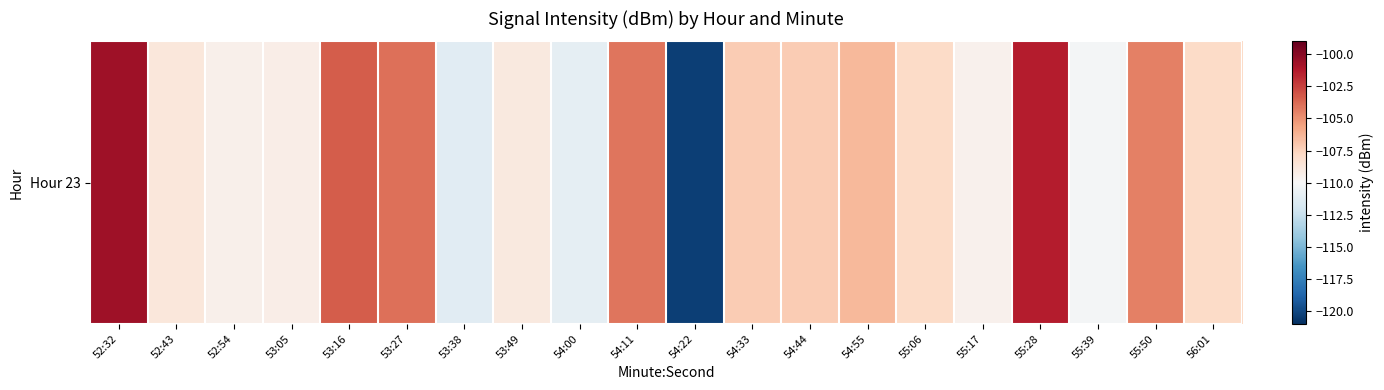

What is the difference between the maximum and minimum values?

19.7